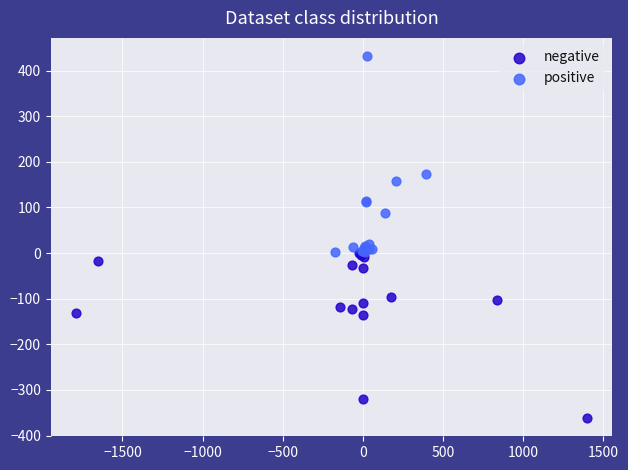

What are all the series names shown in the legend?

negative, positive